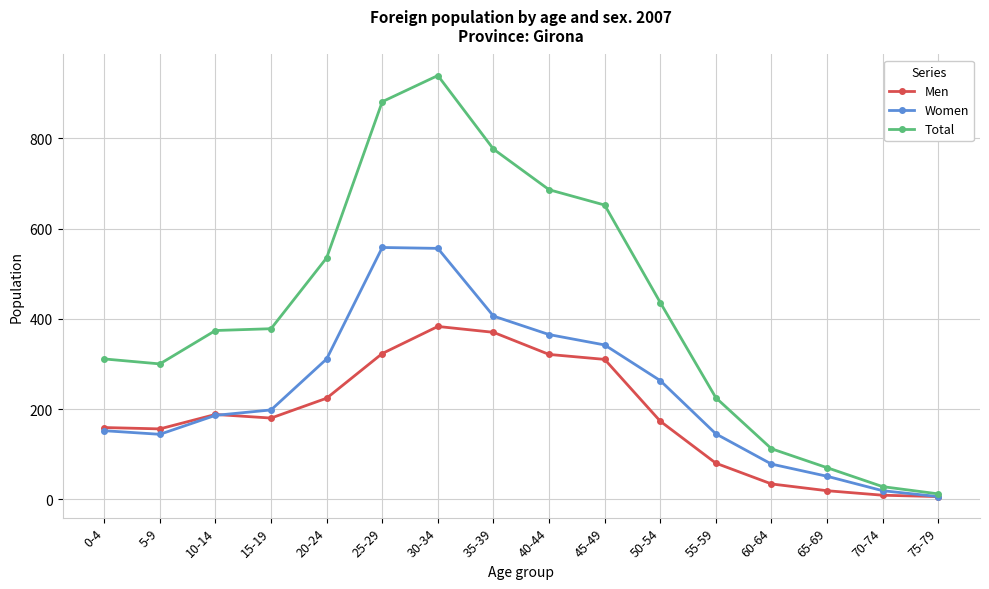

True or false: Women has a value of 342 at 45-49.

True